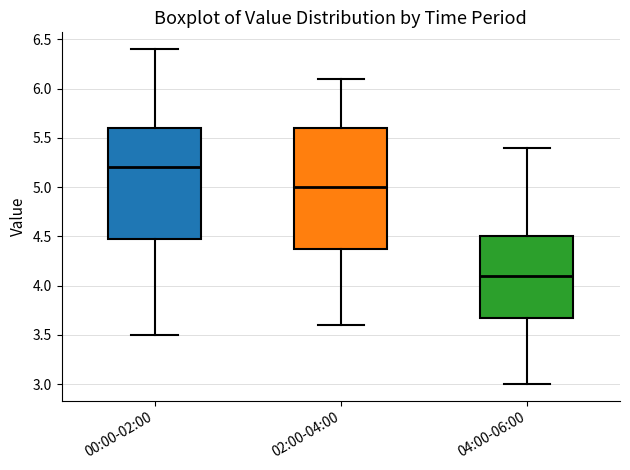

Reading left to right, transcribe this box plot: for each box, give where its median line is, the range the box spans, and where its two whiskers end, as read against the y-axis. The values are not printed on the chart, so give them approximately, as read against the axis.

00:00-02:00: median 5.2, box 4.5 to 5.6, whiskers 3.5 to 6.4
02:00-04:00: median 5.0, box 4.4 to 5.6, whiskers 3.6 to 6.1
04:00-06:00: median 4.1, box 3.7 to 4.5, whiskers 3.0 to 5.4